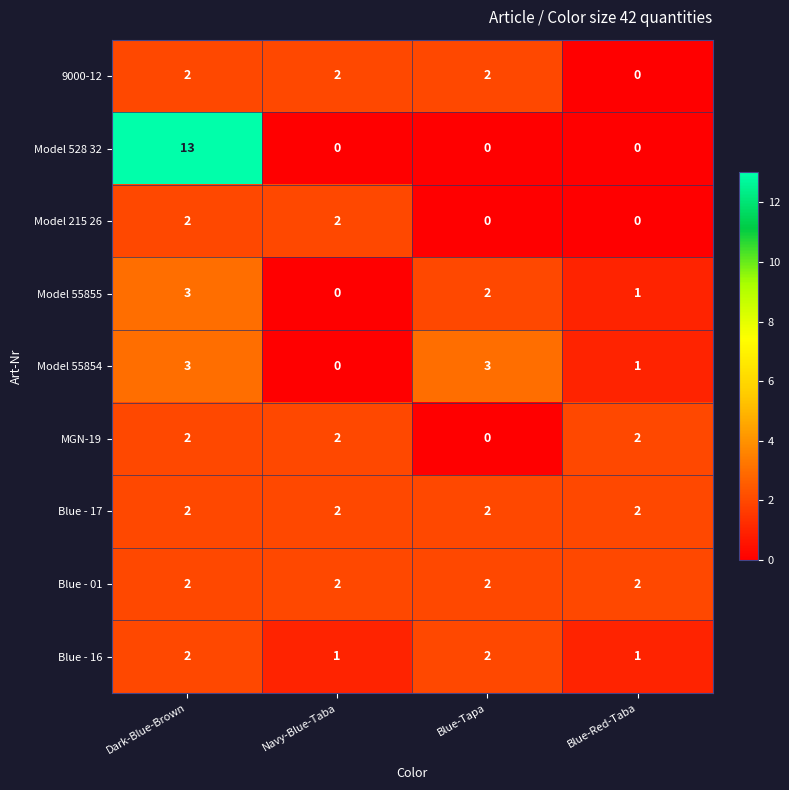

Which label corresponds to the largest value in the chart?

Dark-Blue-Brown